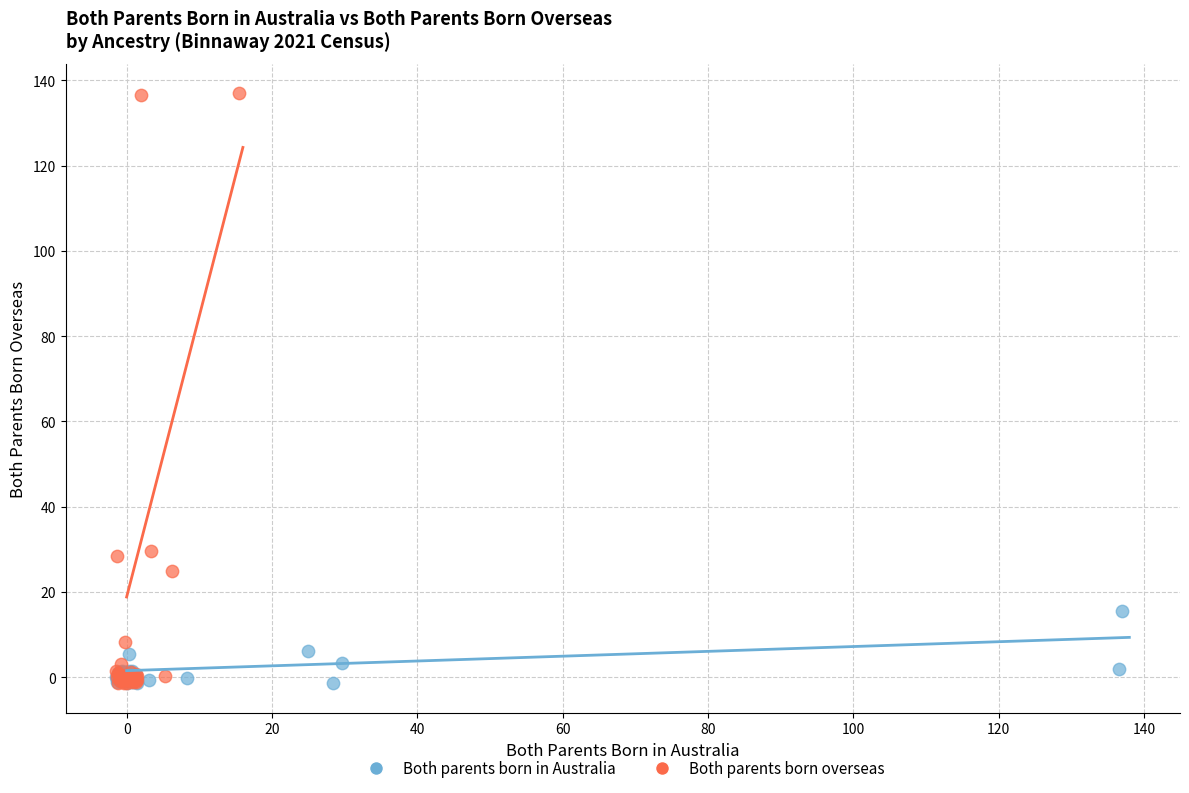

What are all the series names shown in the legend?

Both parents born in Australia, Both parents born overseas